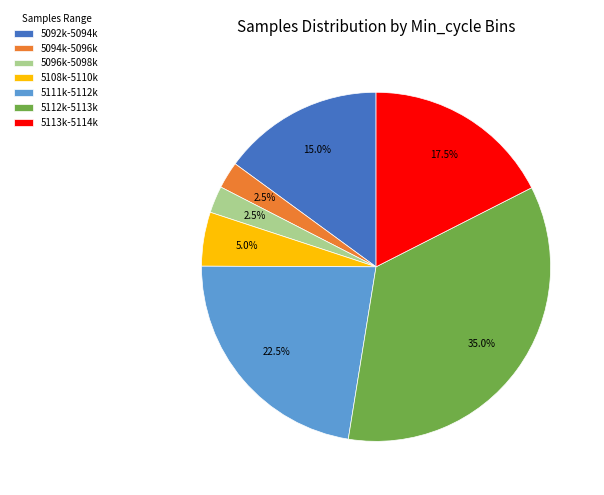

What is the ratio of the value at 5112k-5113k to the value at 5111k-5112k?

1.6